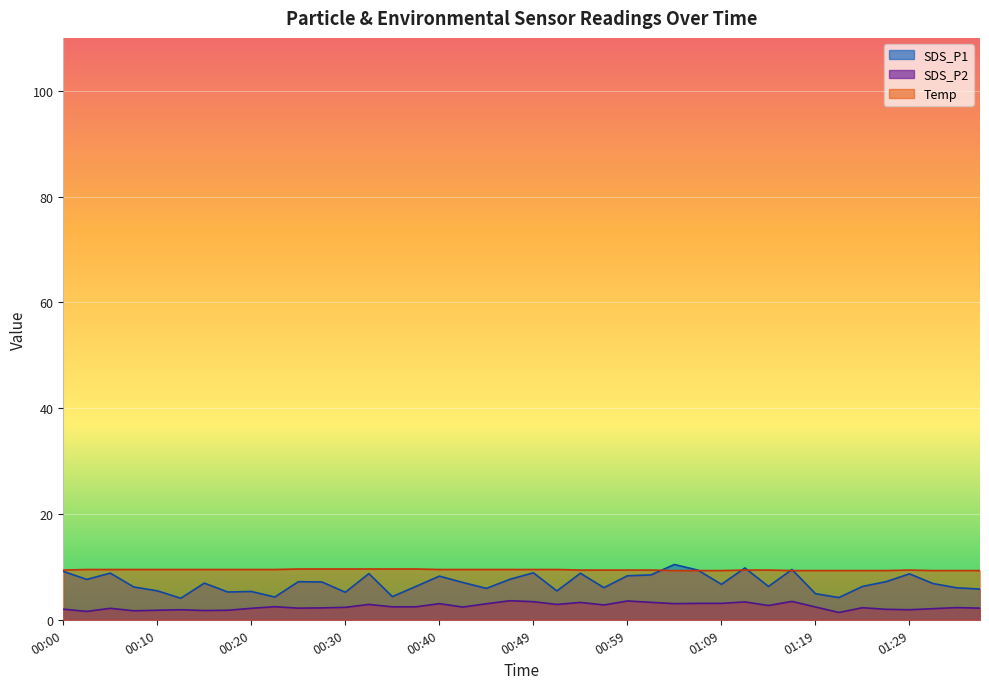

What is the sum of the Temp values at 00:25 and 01:02?

19.0